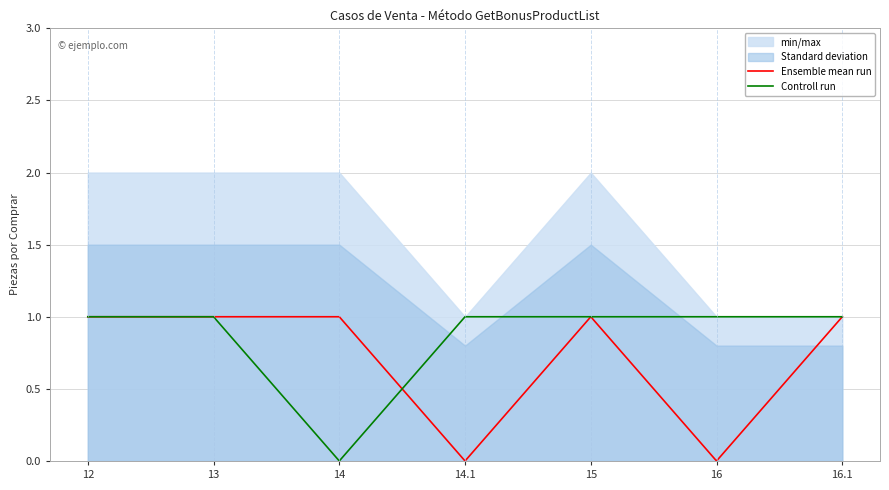

Between 16.1 and 14, which is larger?

16.1